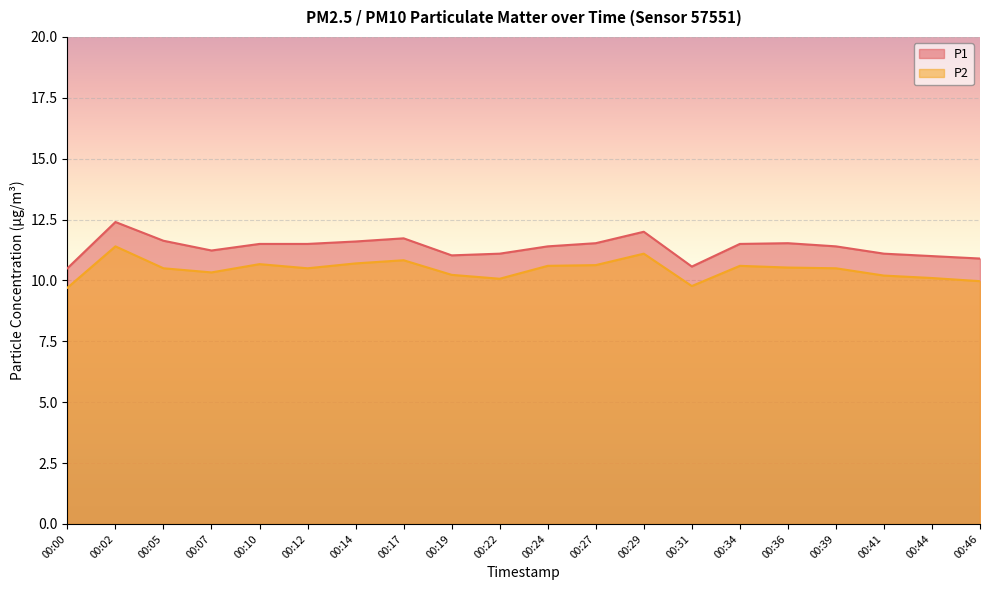

What is the highest value of the P1 series?

12.4